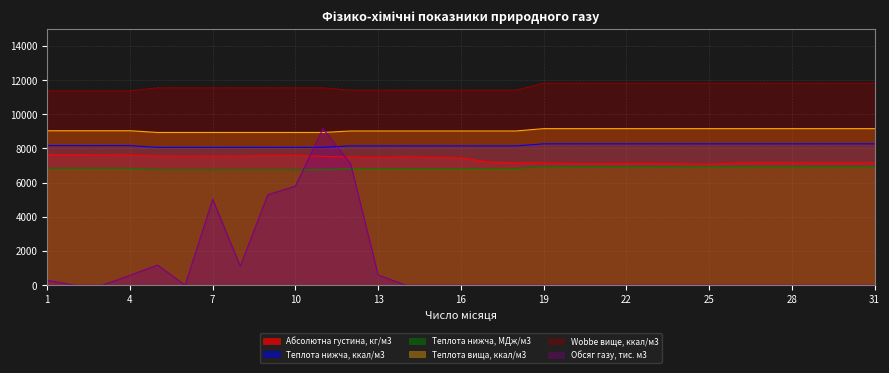

Read the Теплота нижча, ккал/м3 value at 28.

8271.0